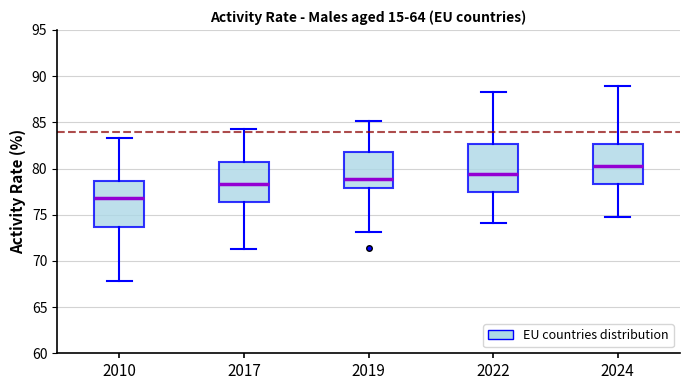

Where does the median line of the box at x = 2010 sit on the y-axis? The values are not printed on the chart, so give them approximately, as read against the axis.

77.0